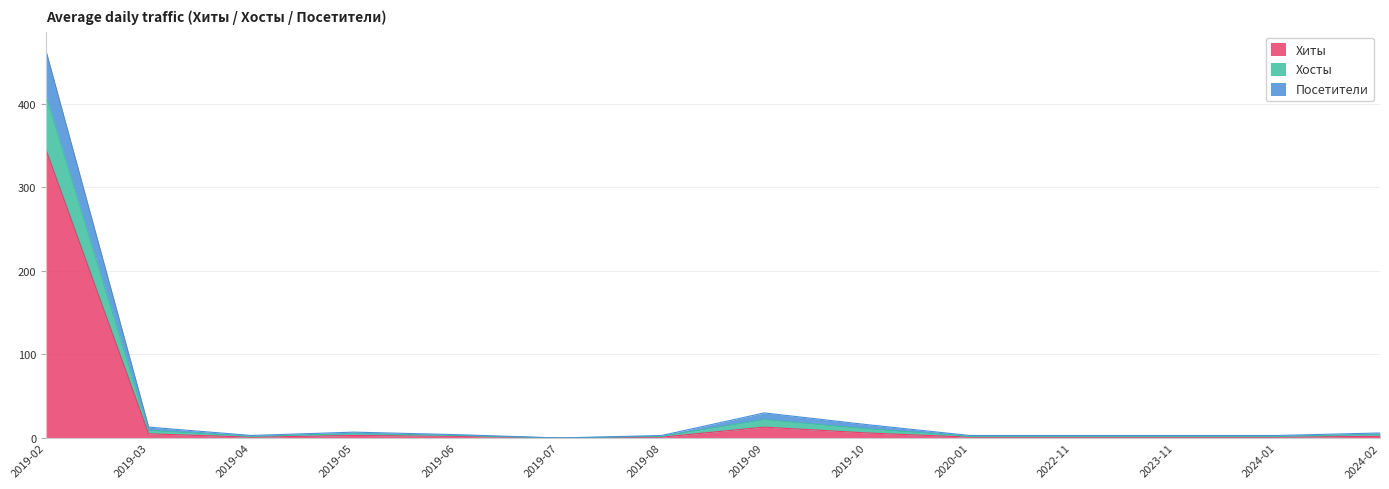

List the labels in order of Хосты value, smallest first.

2019-07, 2019-04, 2019-08, 2020-01, 2022-11, 2023-11, 2024-01, 2019-06, 2024-02, 2019-05, 2019-03, 2019-10, 2019-09, 2019-02